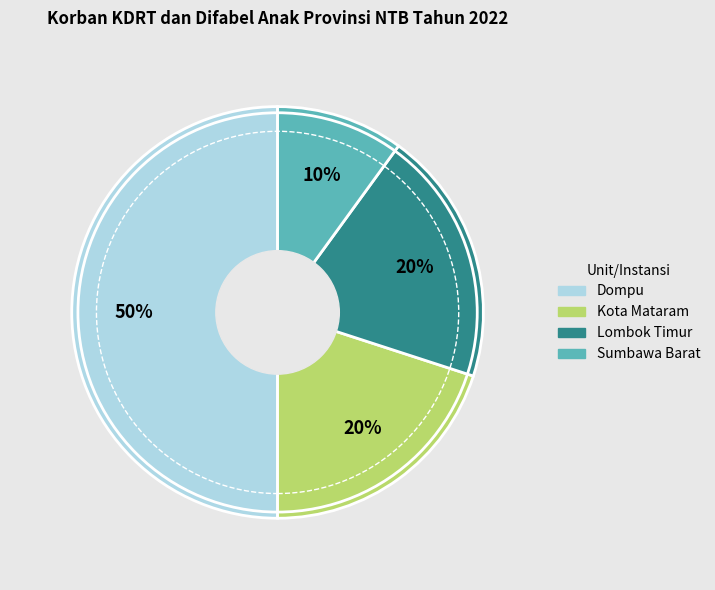

What is the smallest slice in the pie chart?

Sumbawa Barat